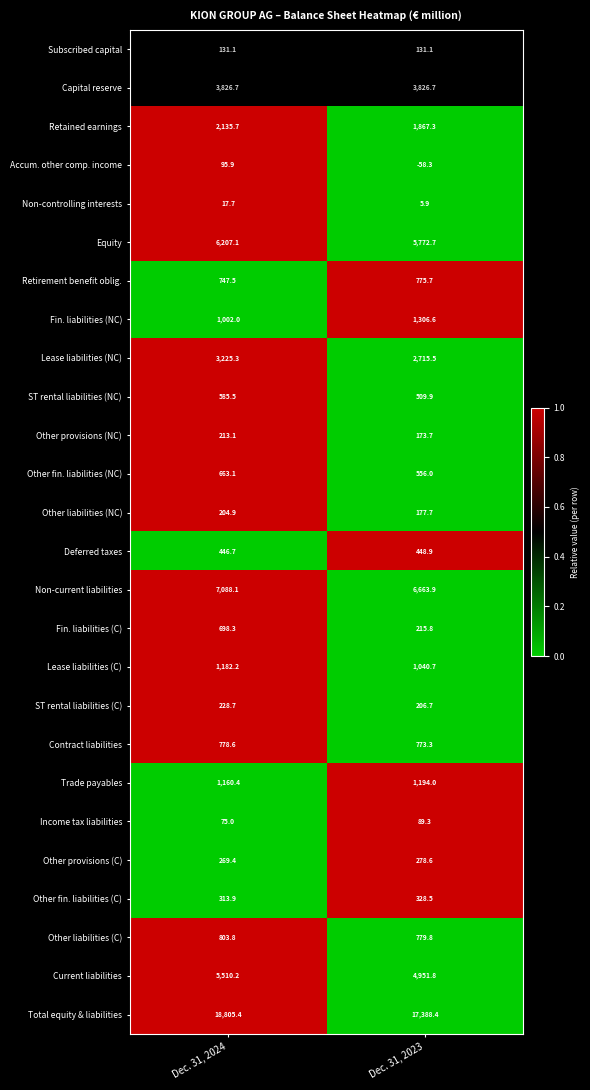

What is the sum of all ST rental liabilities (C) values?

435.4